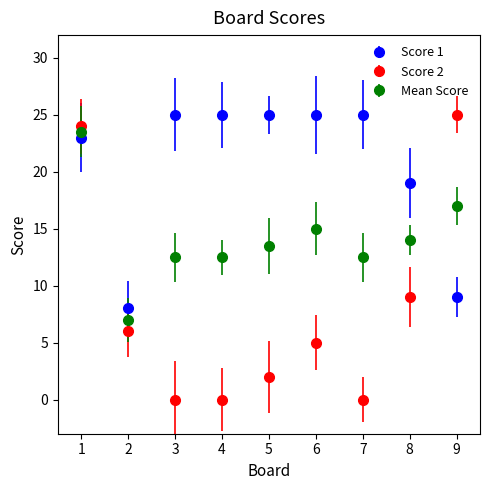

What are all the series names shown in the legend?

Score 1, Score 2, Mean Score